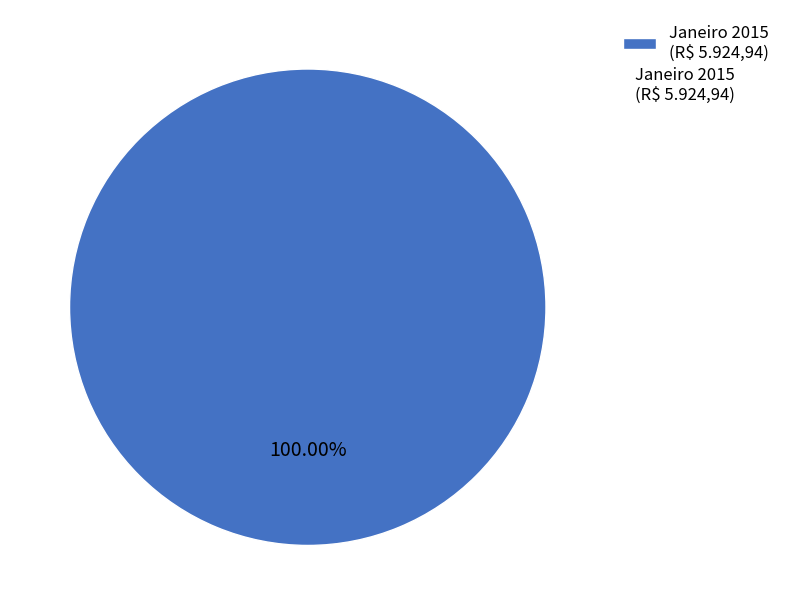

Rank the categories by value from lowest to highest.

Janeiro 2015 (R$ 5.924,94)